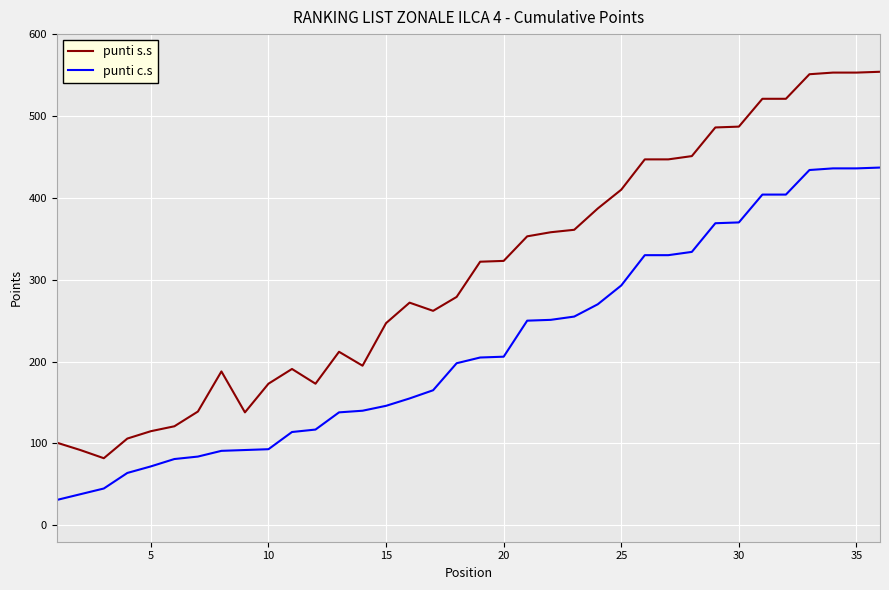

What is the minimum value for punti s.s?

82